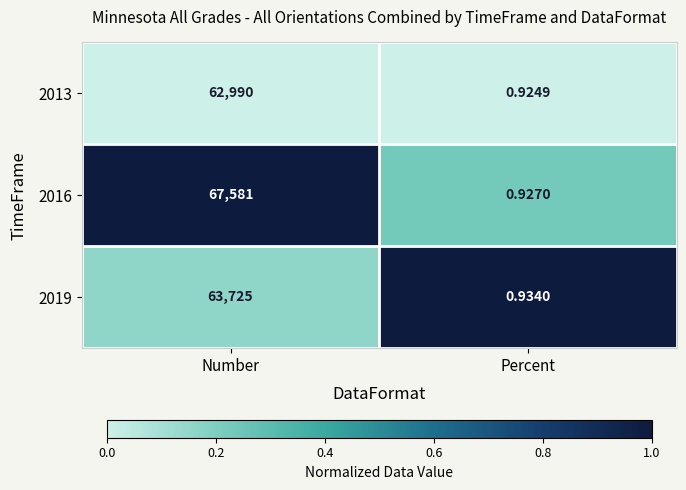

Is the value of 2016 at Percent greater than the value of 2019 at Number?

No